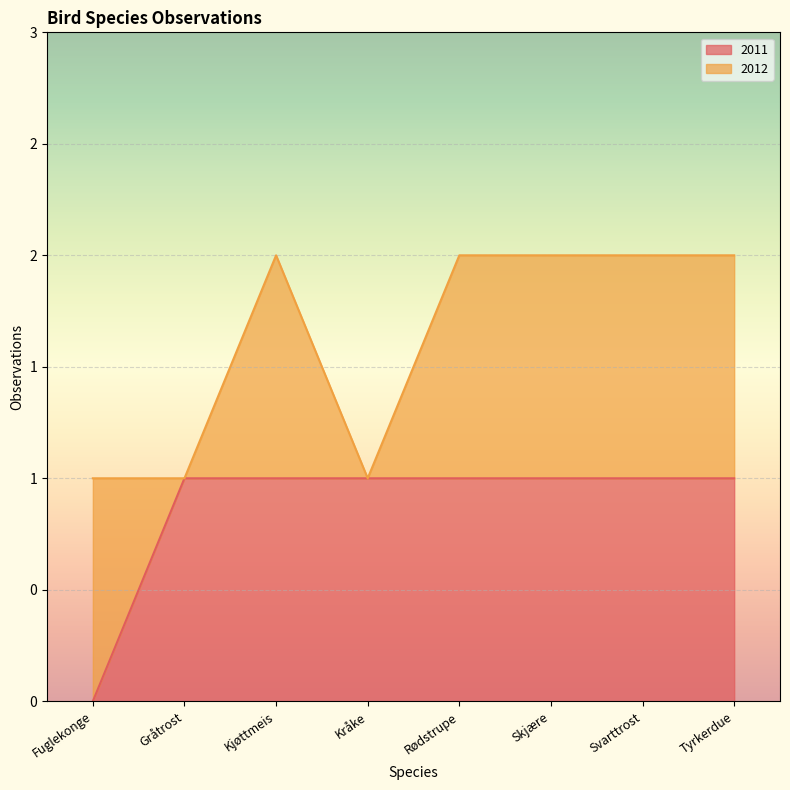

At which category does the chart reach its minimum across all series?

Fuglekonge